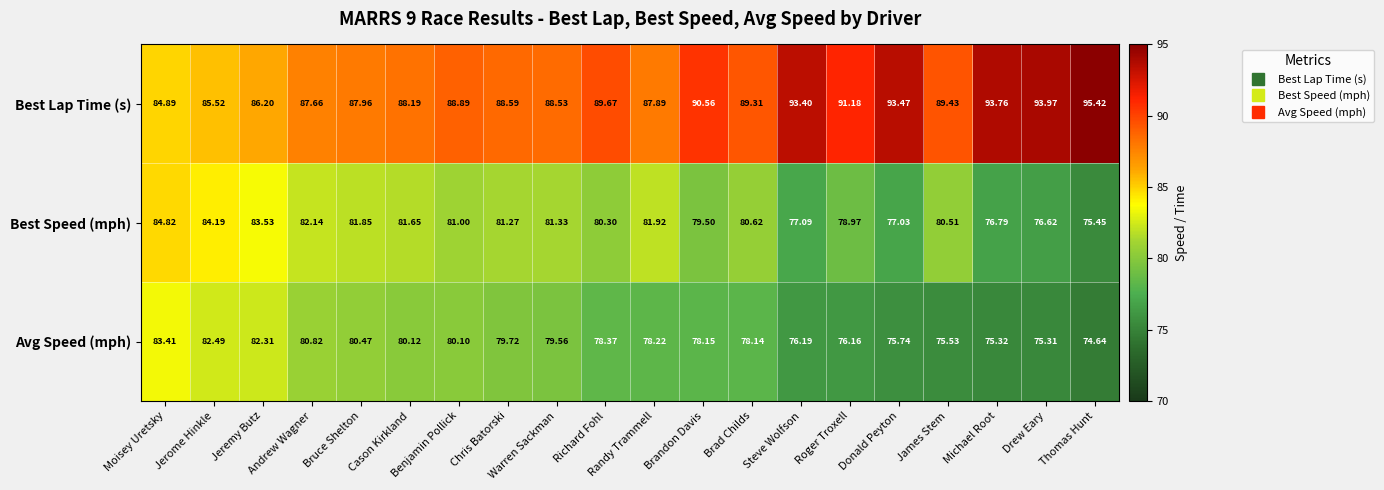

Which series has the widest spread of values?

Best Lap Time (s)